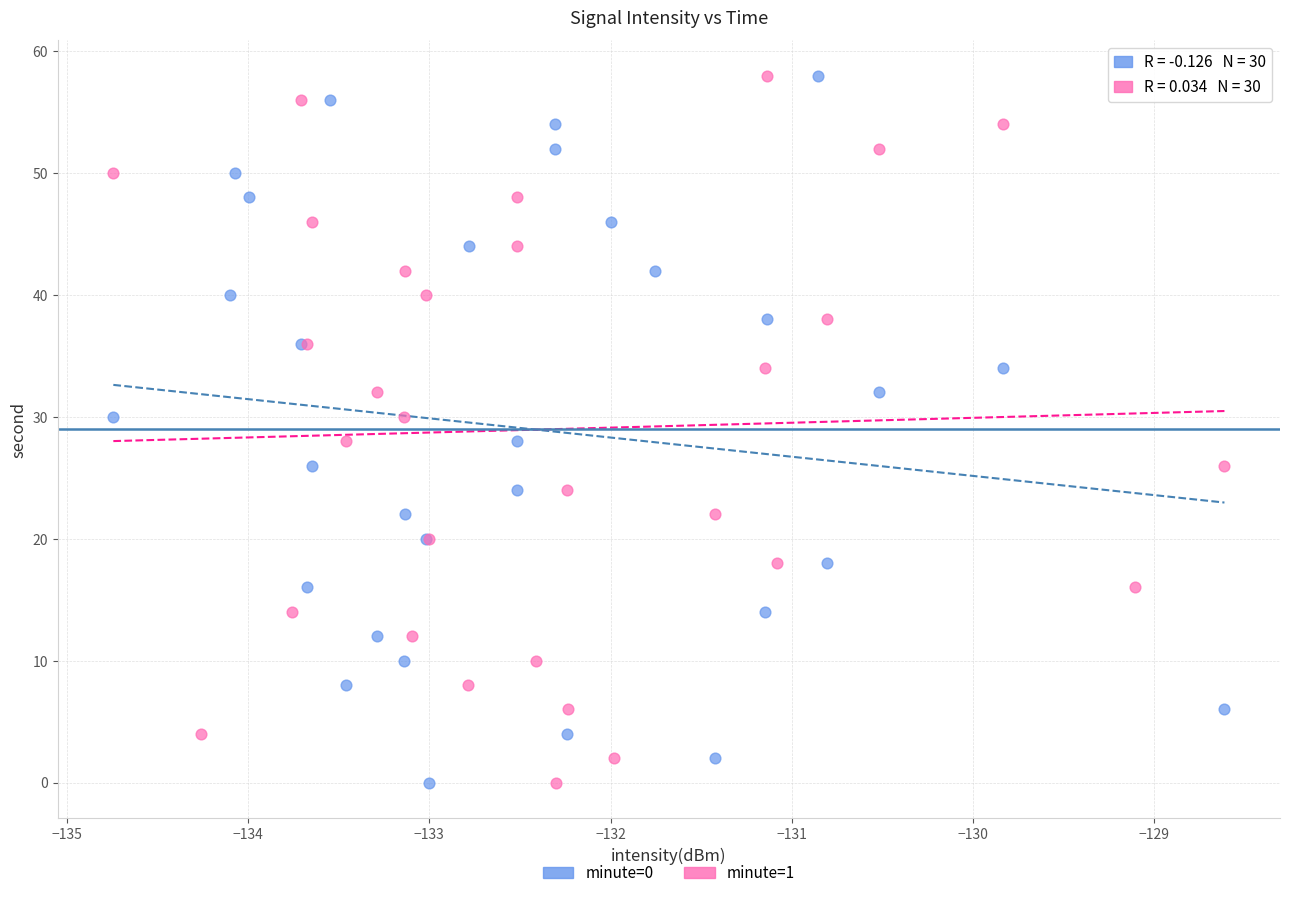

What are all the series names shown in the legend?

minute=0, minute=1